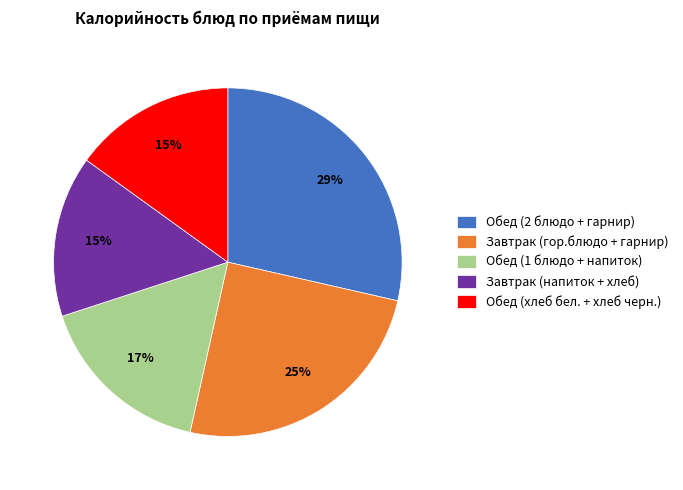

To the nearest percent, what is the difference between the largest and smallest slice percentages?

14%